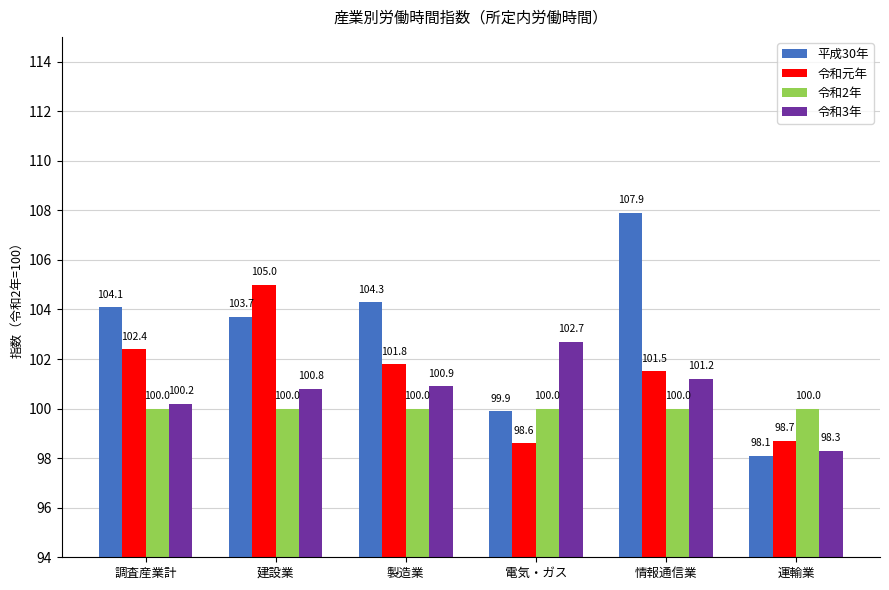

What is the difference between the highest and lowest values at 情報通信業?

7.9